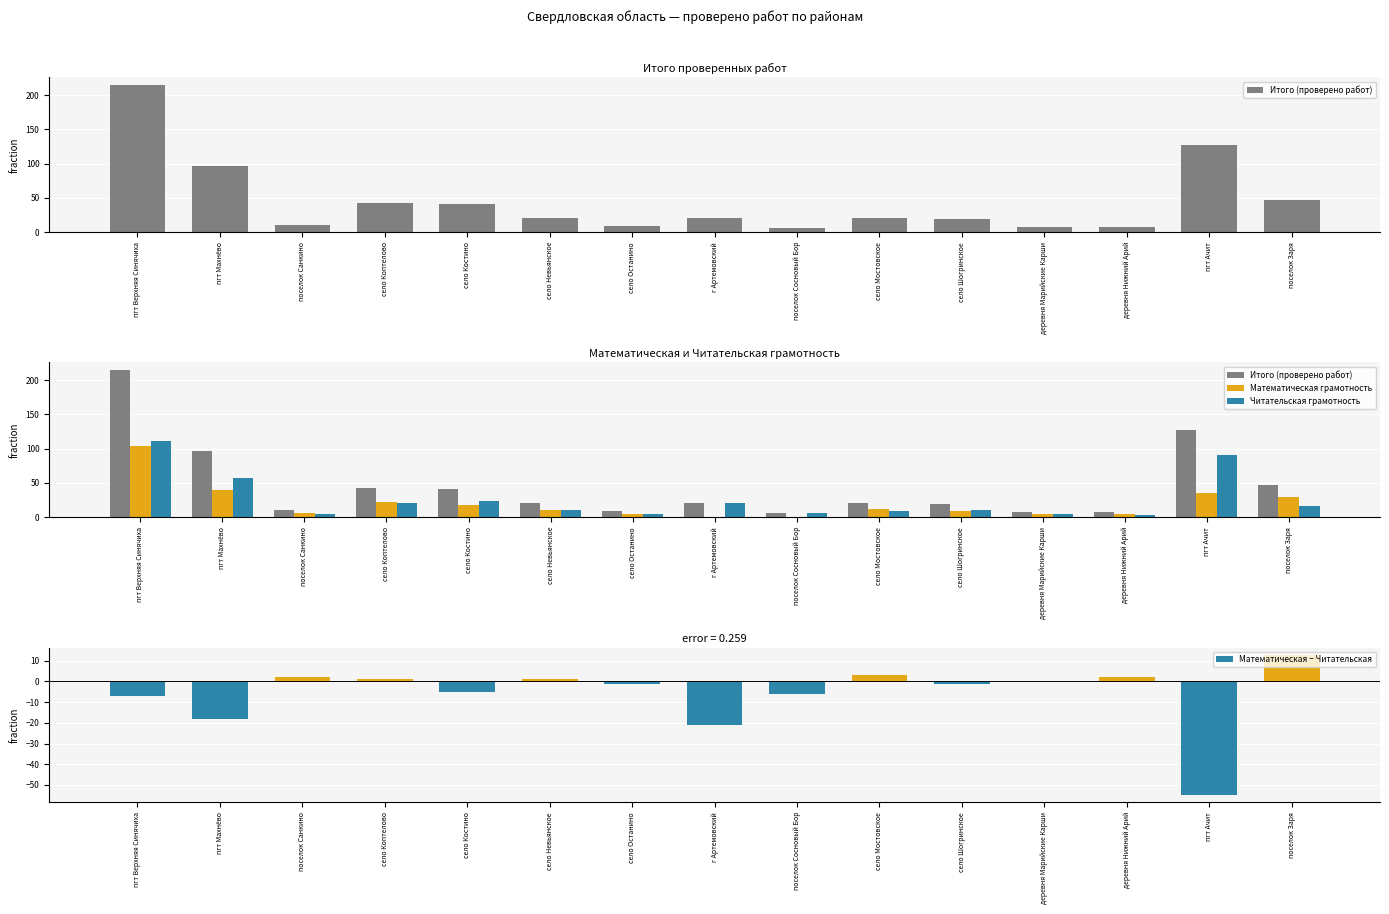

True or false: Читательская грамотность has a value of 57 at пгт Махнёво.

True